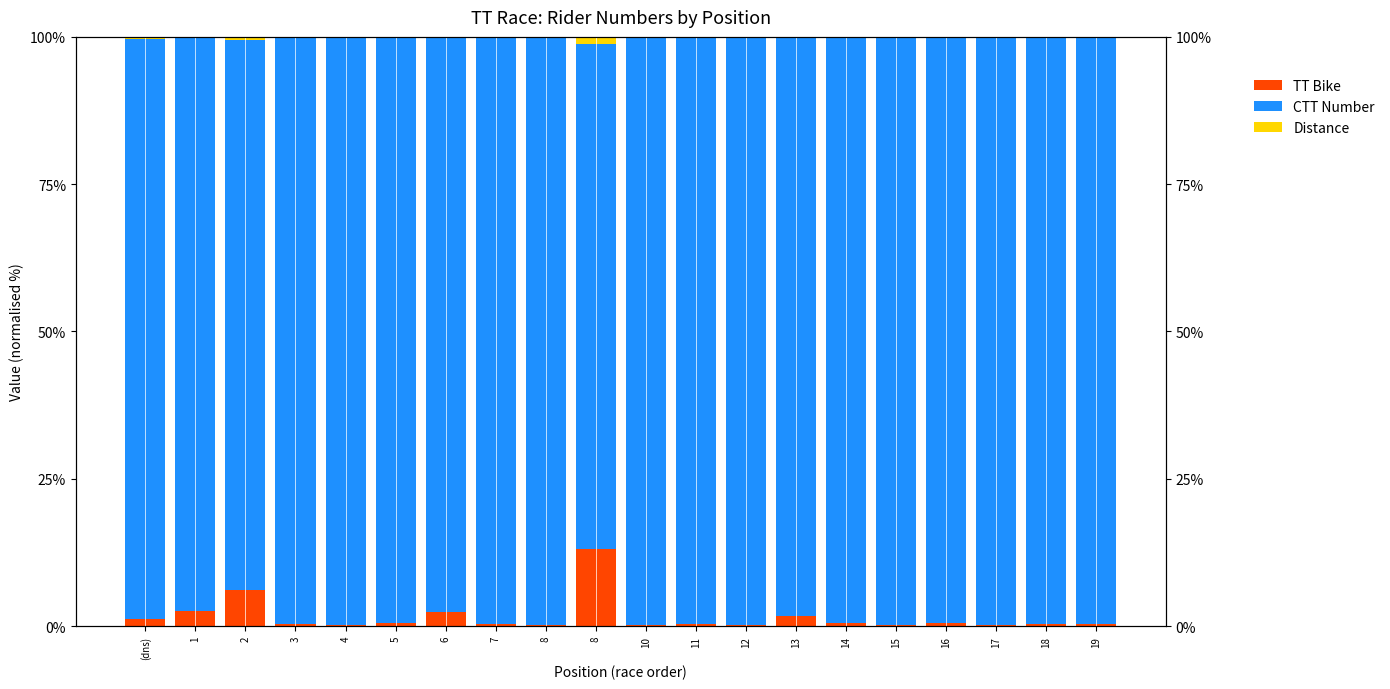

The Distance series shows 0.1 at 16. True or false?

True